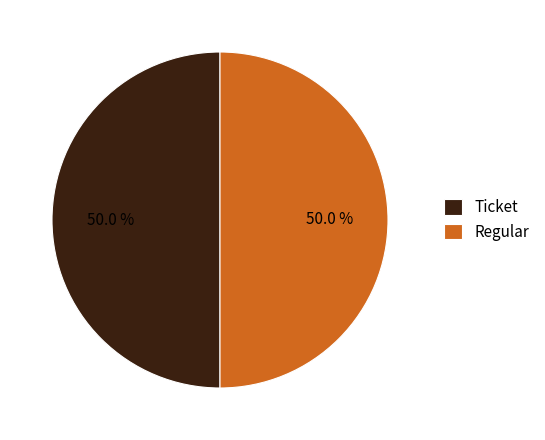

Approximately how many times larger is the value at Regular compared to Ticket?

1.0